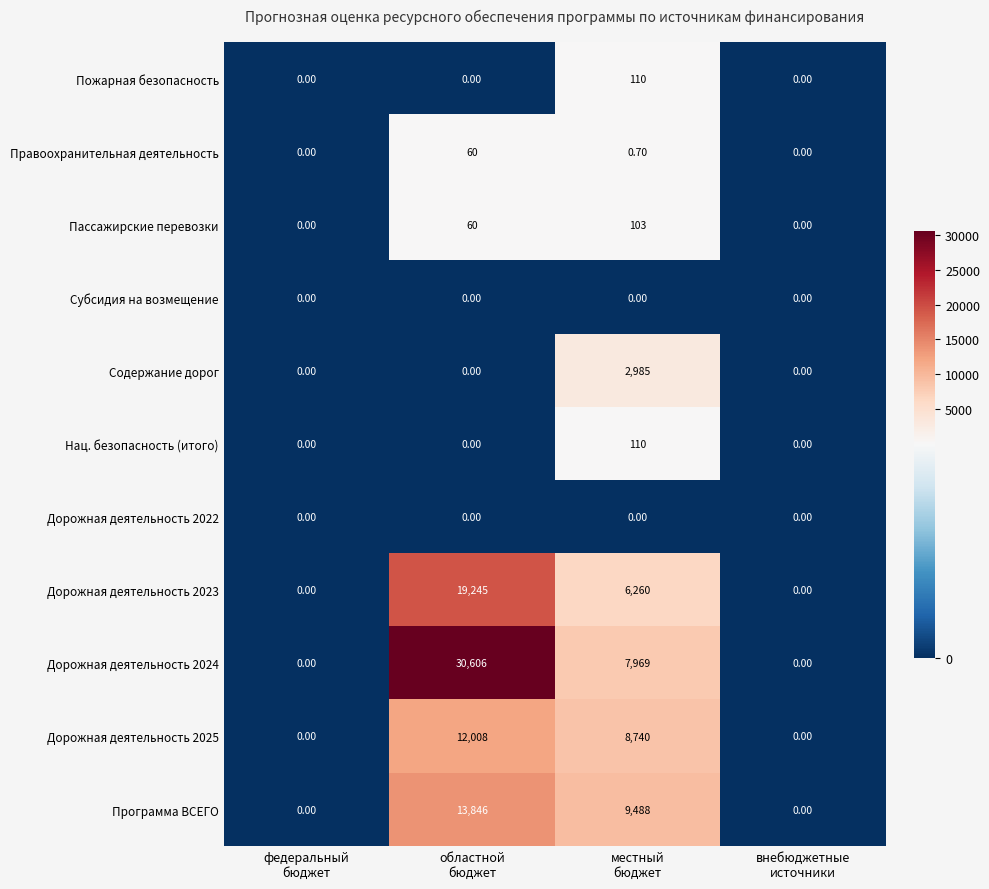

Which series has the widest spread of values?

Дорожная деятельность 2024